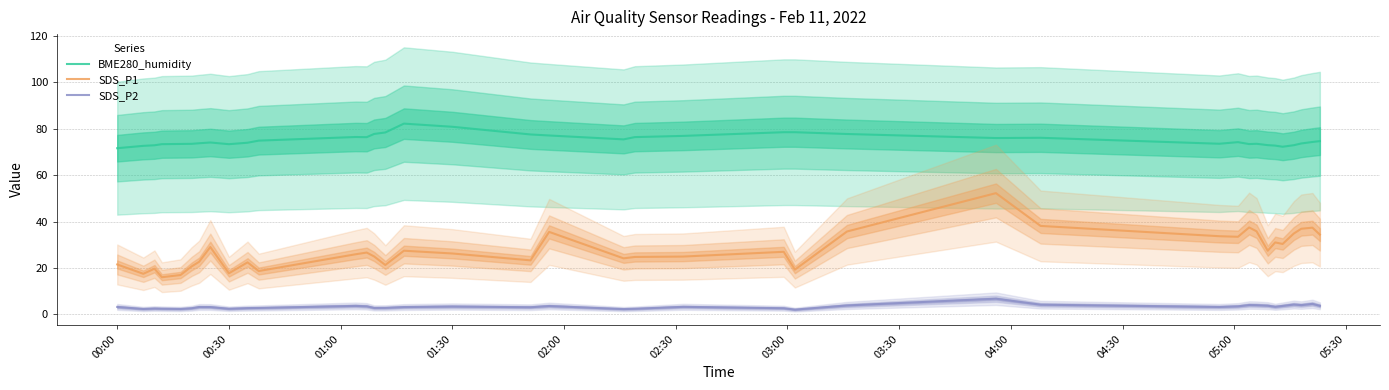

Which series has the largest range (max minus min)?

SDS_P1